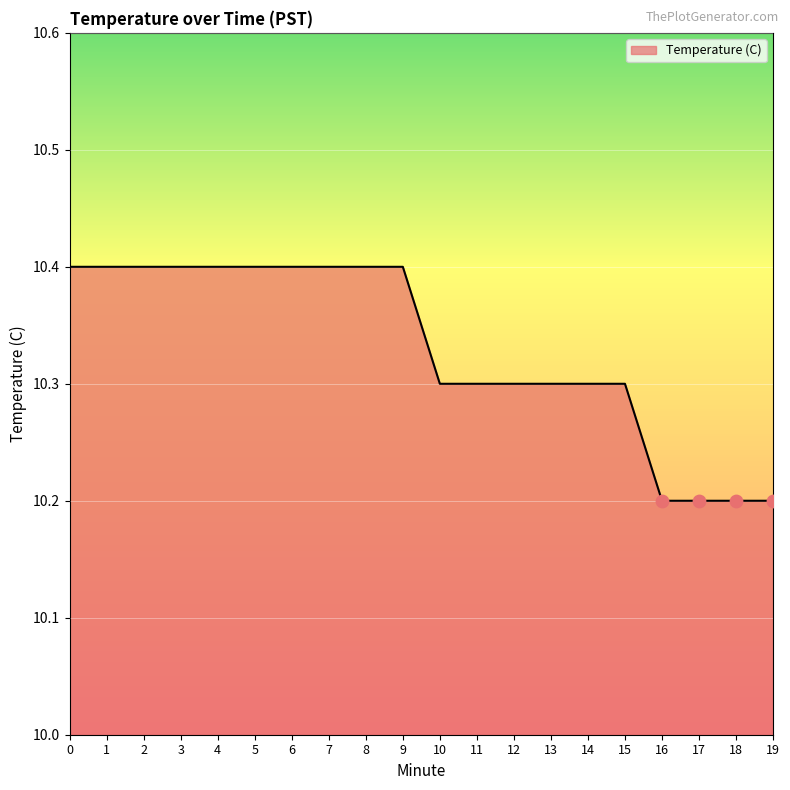

Approximately how many times larger is the value at 6 compared to 4?

1.0